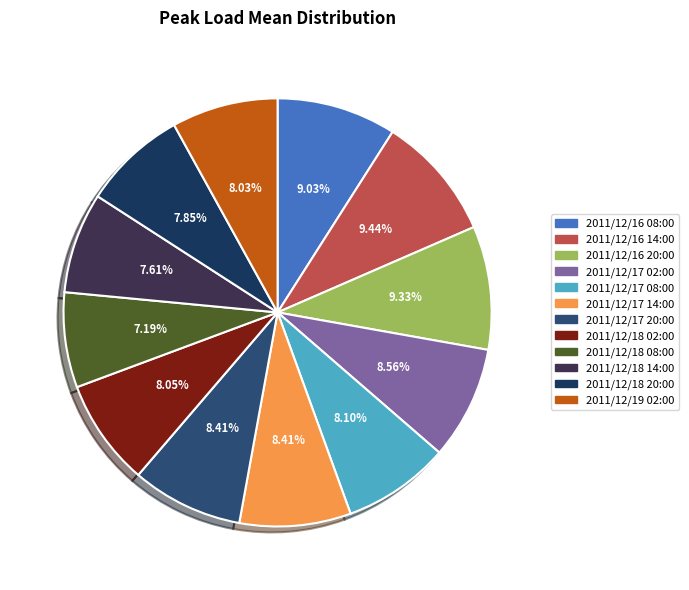

How many slices are in this pie chart?

12